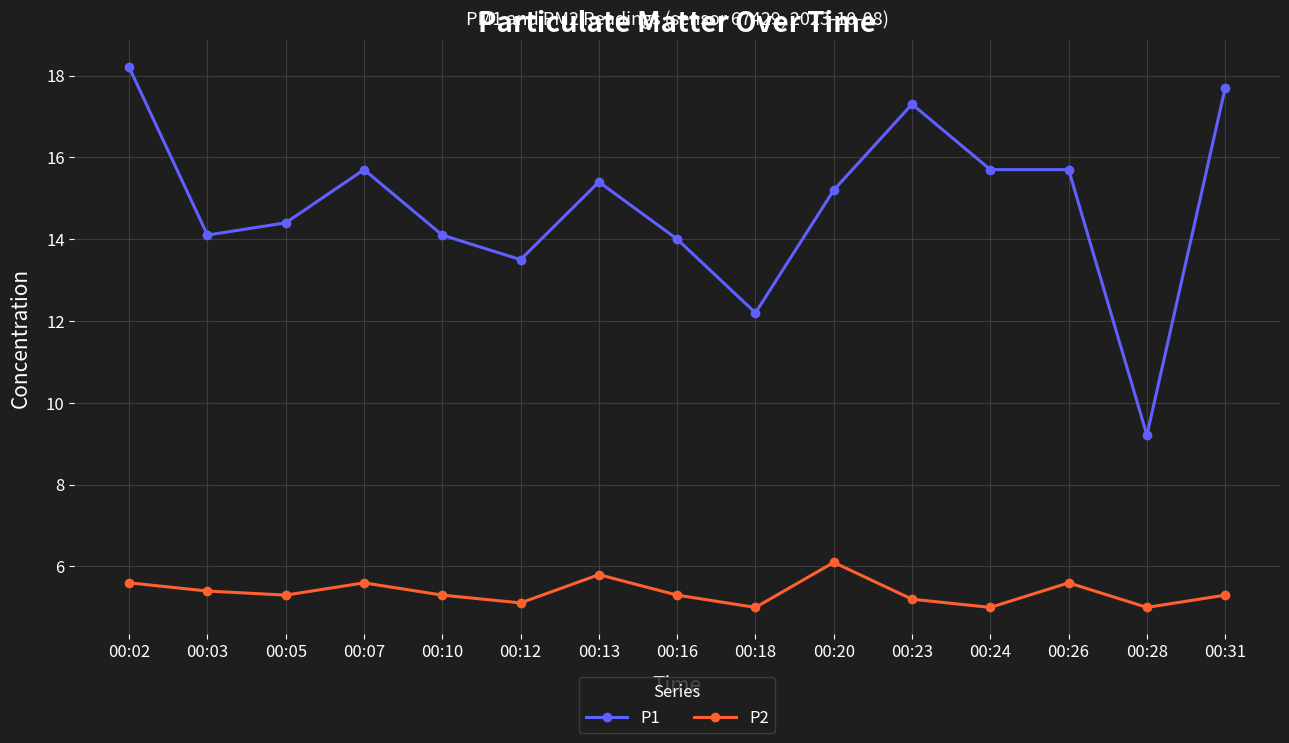

List the series in order of their overall mean, highest first.

P1, P2